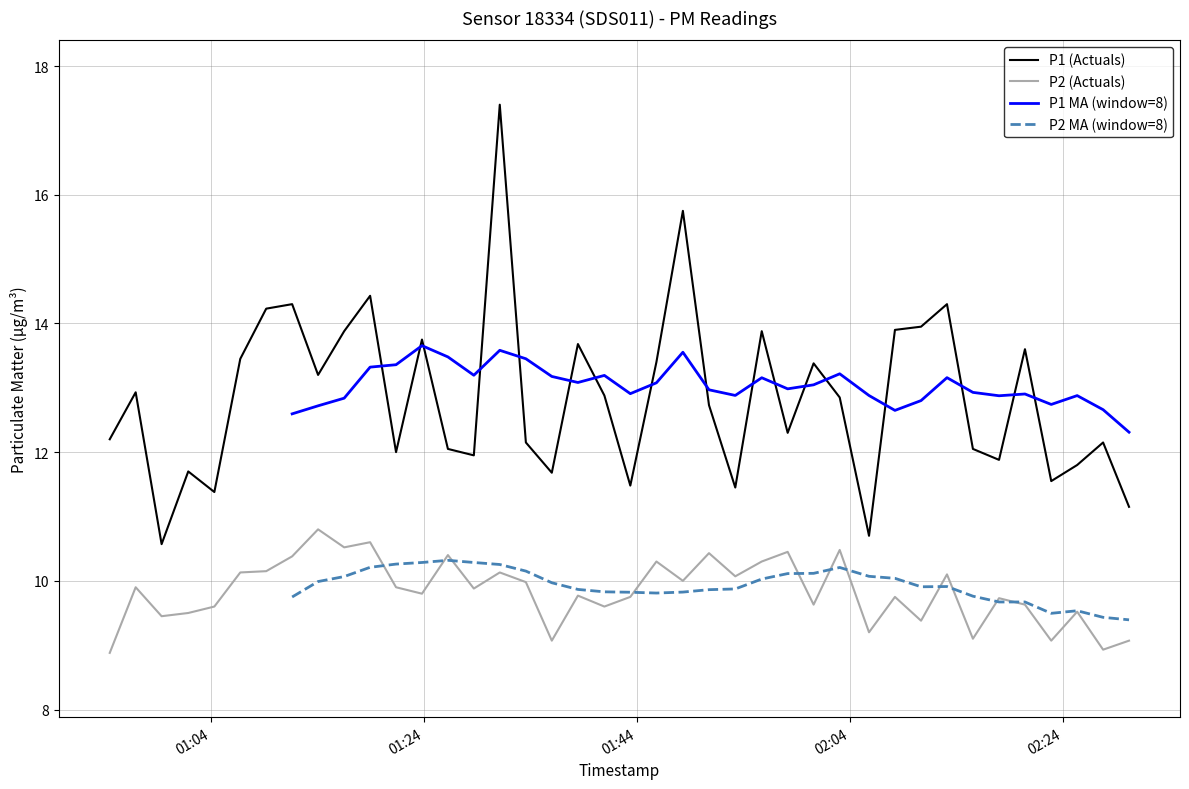

What is the maximum value for P1 (Actuals)?

17.4